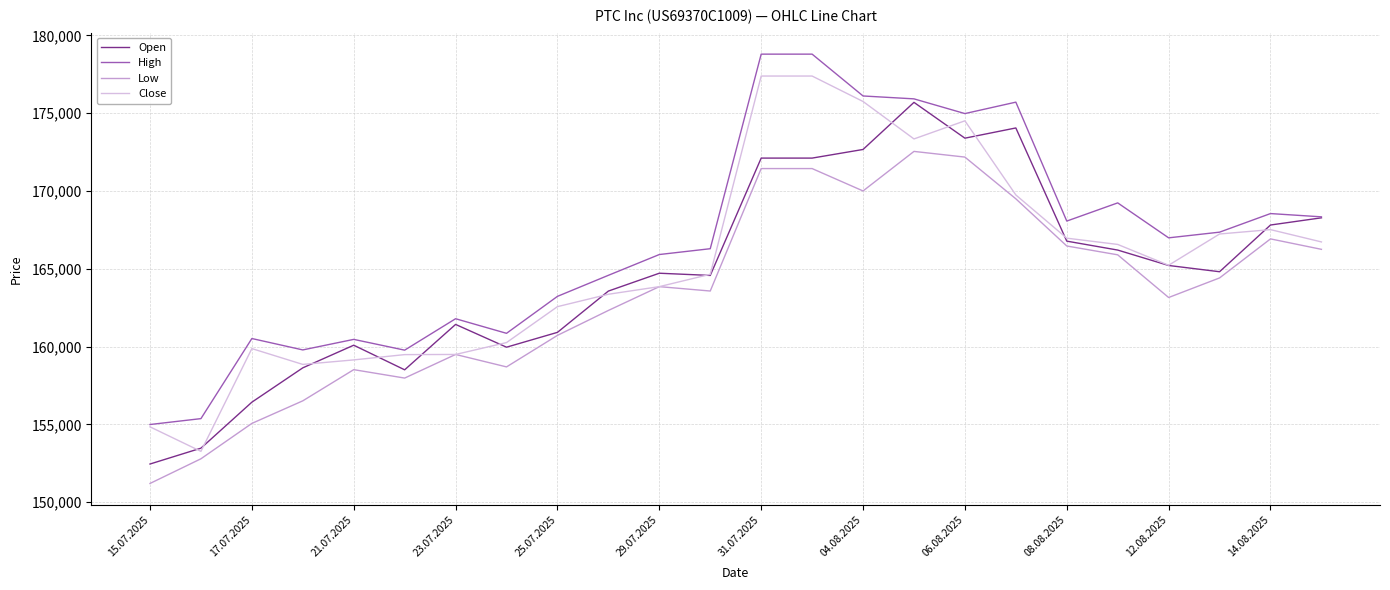

List the series in order of their overall mean, lowest first.

Low, Open, Close, High